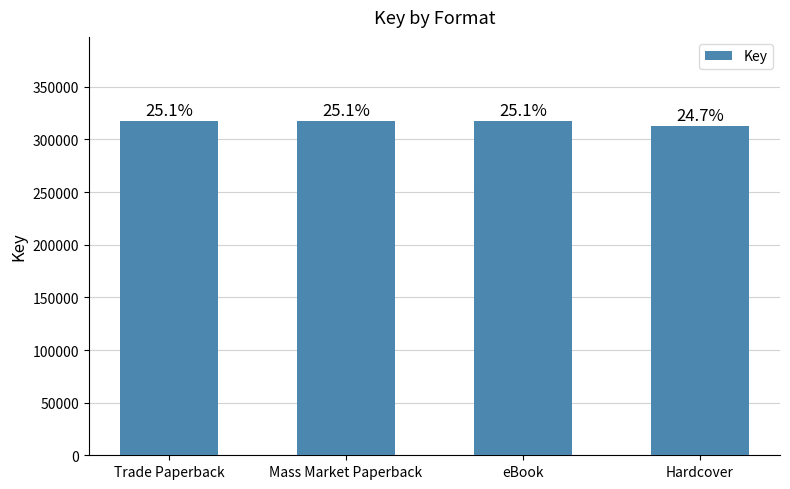

How many bars are there in total?

4